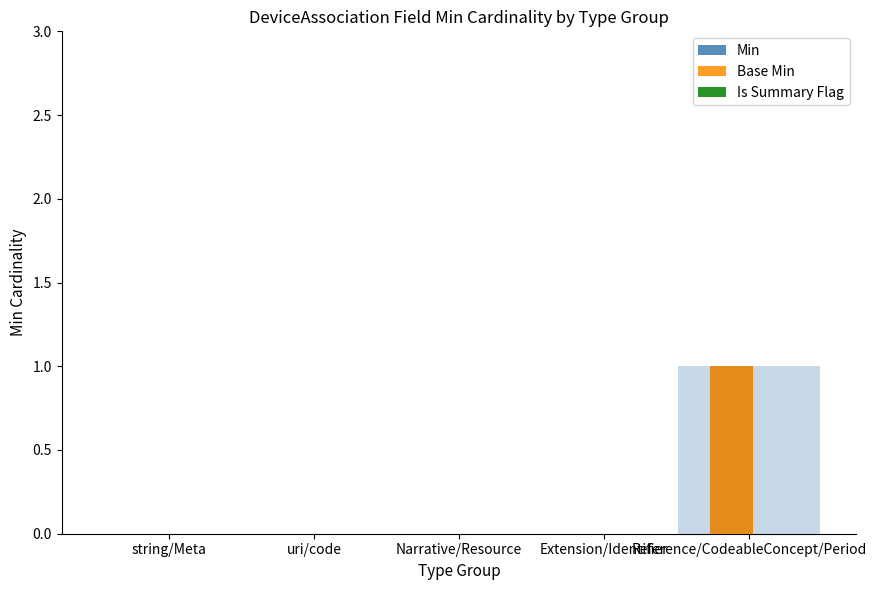

Reading left to right, transcribe all the data shown in this chart.

Min: string/Meta=0	uri/code=0	Narrative/Resource=0	Extension/Identifier=0	Reference/CodeableConcept/Period=1
Base Min: string/Meta=0	uri/code=0	Narrative/Resource=0	Extension/Identifier=0	Reference/CodeableConcept/Period=1
Is Summary Flag: string/Meta=0	uri/code=0	Narrative/Resource=0	Extension/Identifier=0	Reference/CodeableConcept/Period=0